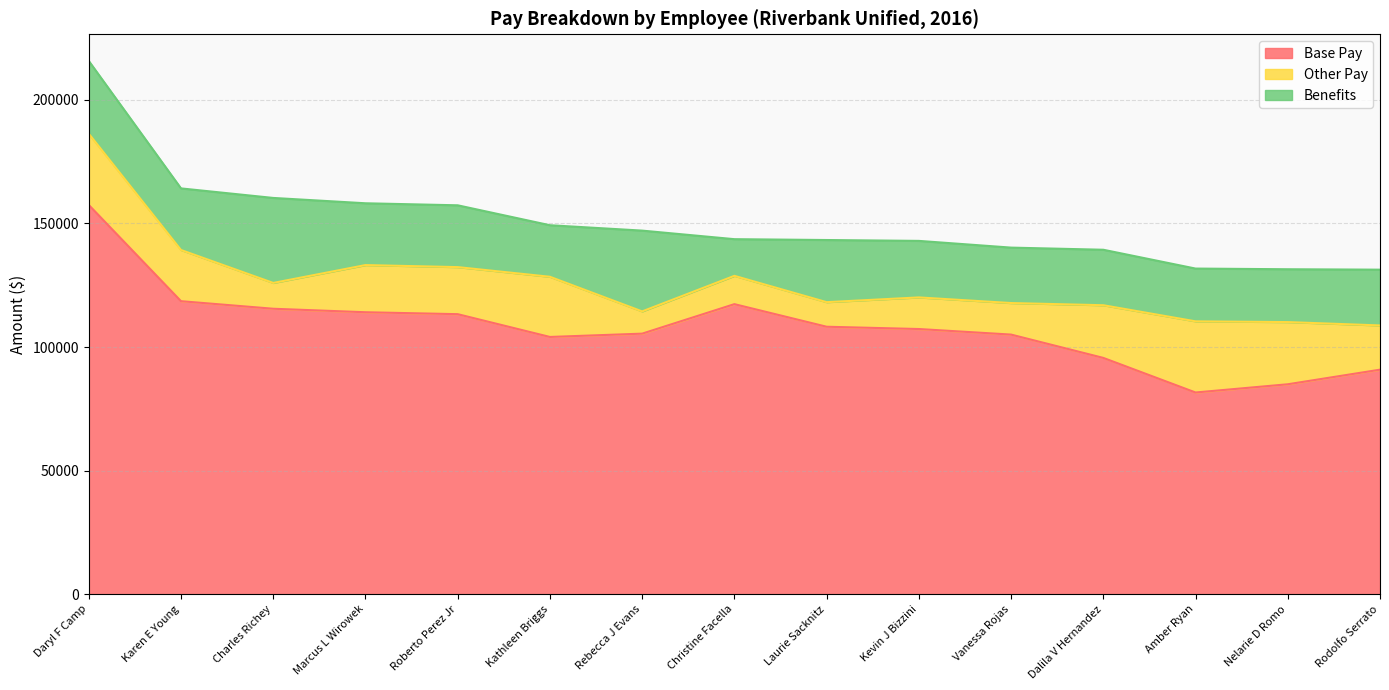

Count the number of data series in this chart.

3